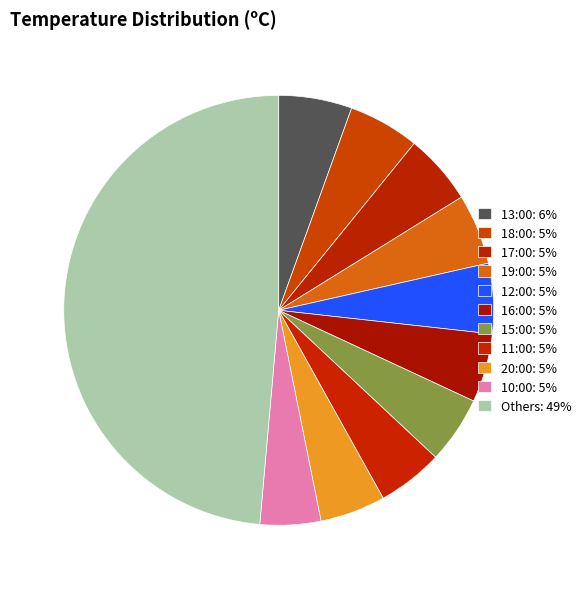

Count the number of slices in the pie.

11